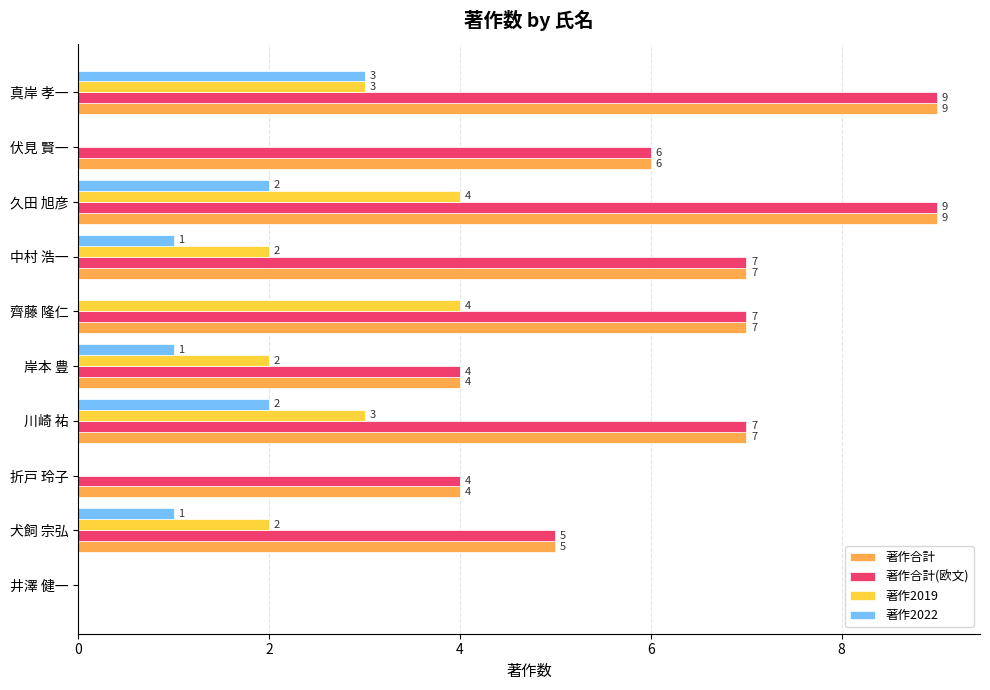

Is it true that 著作2022 equals 0 at 伏見 賢一?

True